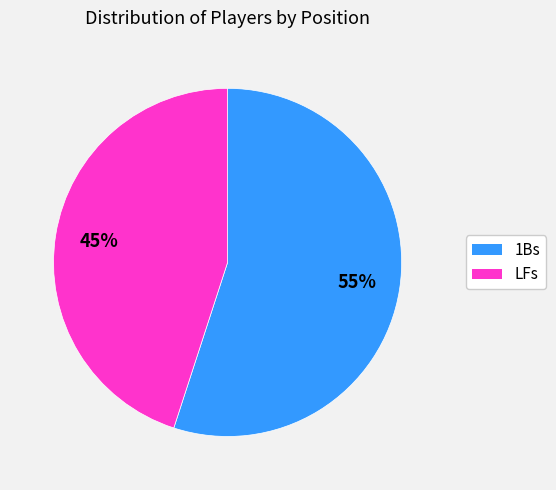

Is there any slice that represents more than half of the pie?

Yes